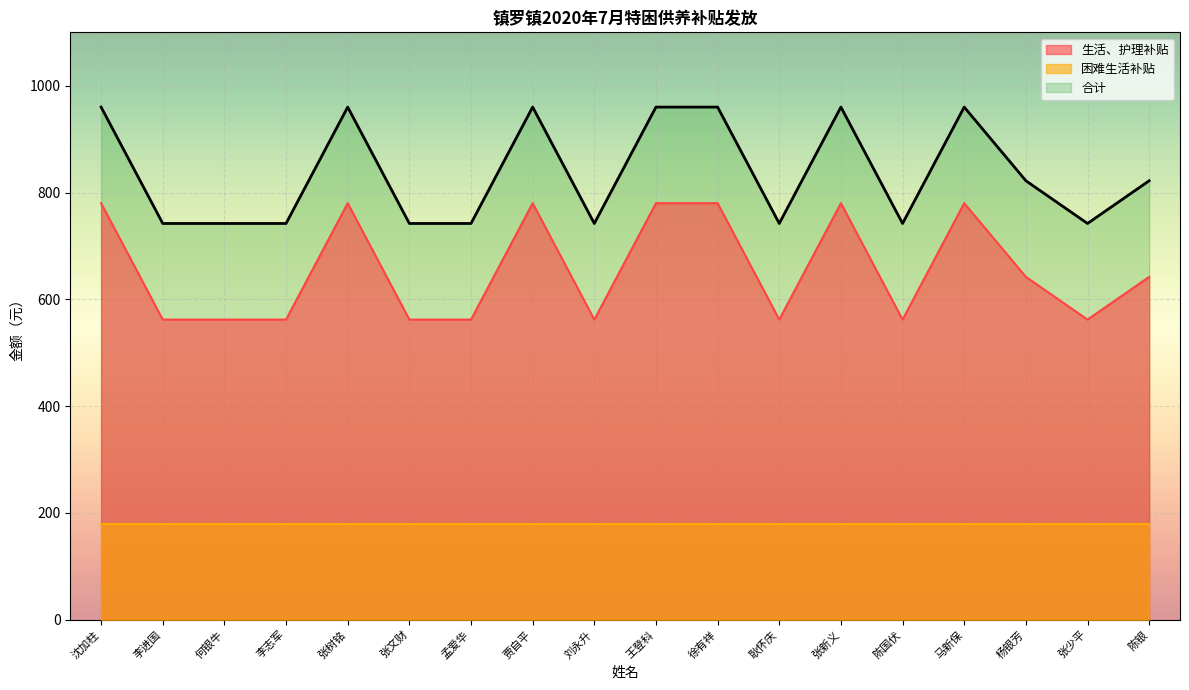

Which series changed the most between 何银牛 and 张少平?

生活、护理补贴